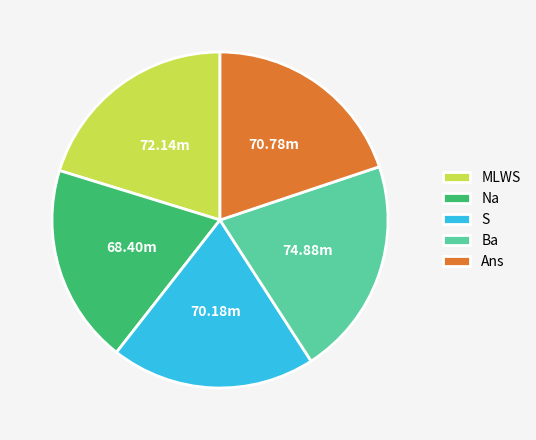

What is the largest slice in the pie chart?

Ba